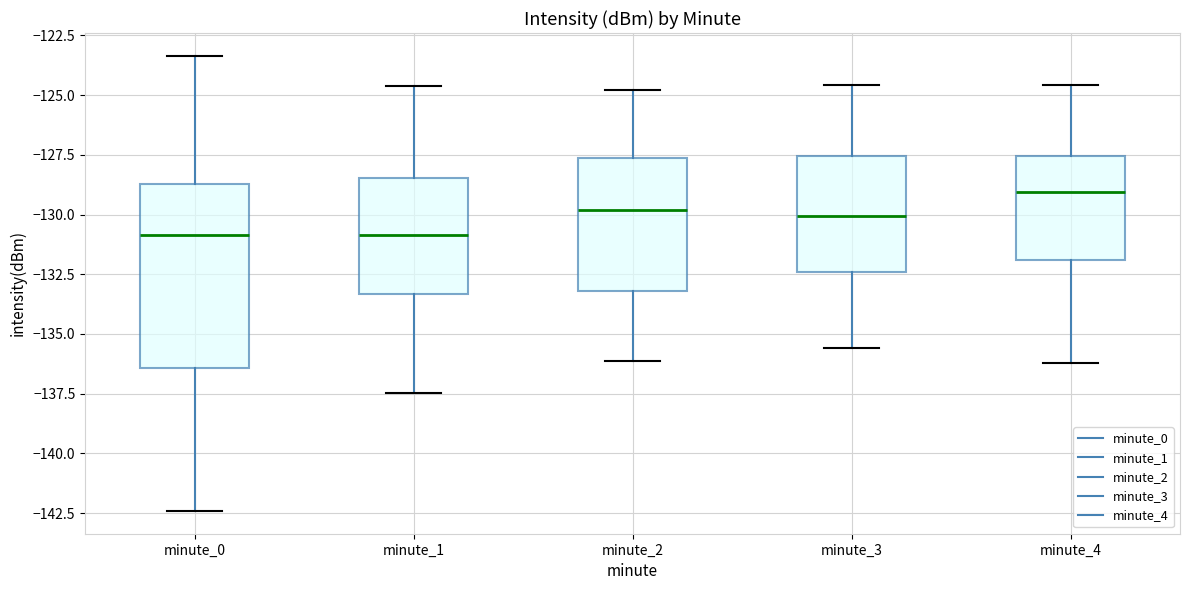

Reading left to right, transcribe this box plot: for each box, give where its median line is, the range the box spans, and where its two whiskers end, as read against the y-axis. The values are not printed on the chart, so give them approximately, as read against the axis.

minute_0: median -131.0, box -136.5 to -128.5, whiskers -142.5 to -123.5
minute_1: median -131.0, box -133.5 to -128.5, whiskers -137.5 to -124.5
minute_2: median -130.0, box -133.0 to -127.5, whiskers -136.0 to -125.0
minute_3: median -130.0, box -132.5 to -127.5, whiskers -135.5 to -124.5
minute_4: median -129.0, box -132.0 to -127.5, whiskers -136.0 to -124.5